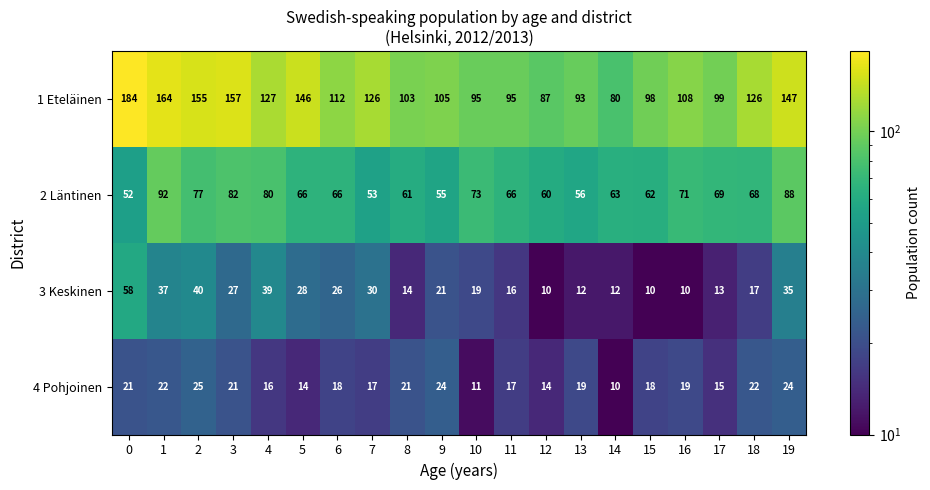

What is the sum of all 3 Keskinen values?

474